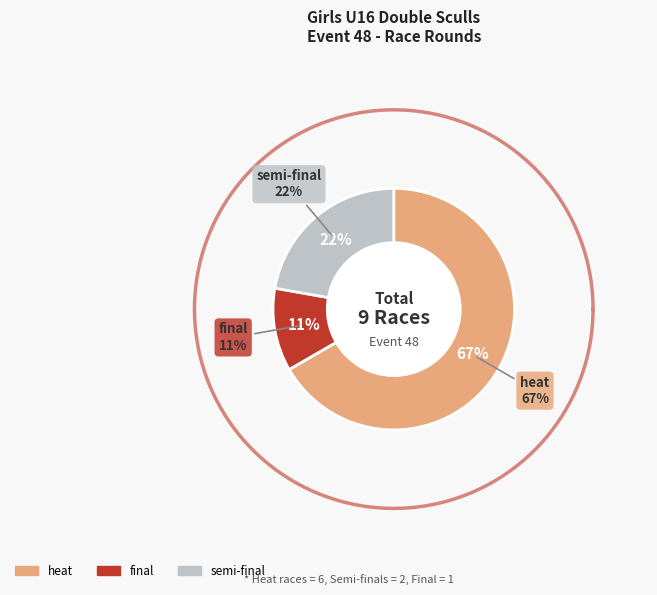

The heat slice represents 67% of the pie. True or false?

True